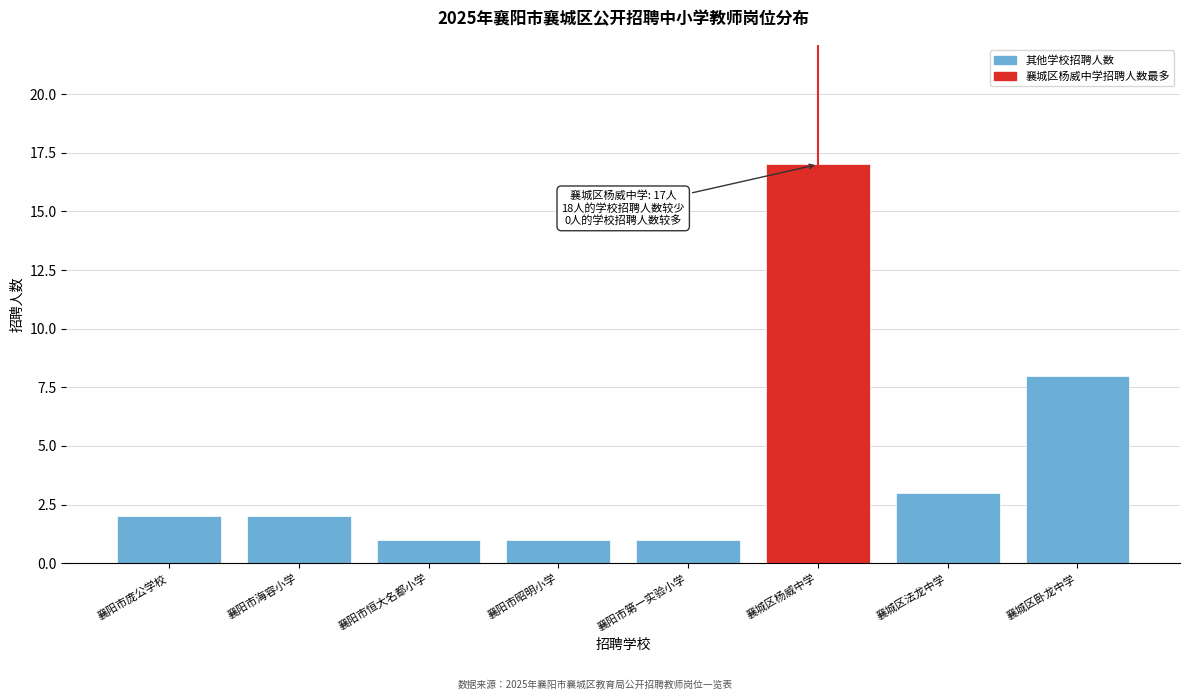

Reading left to right, list all the values displayed in this chart.

2	2	1	1	1	17	3	8